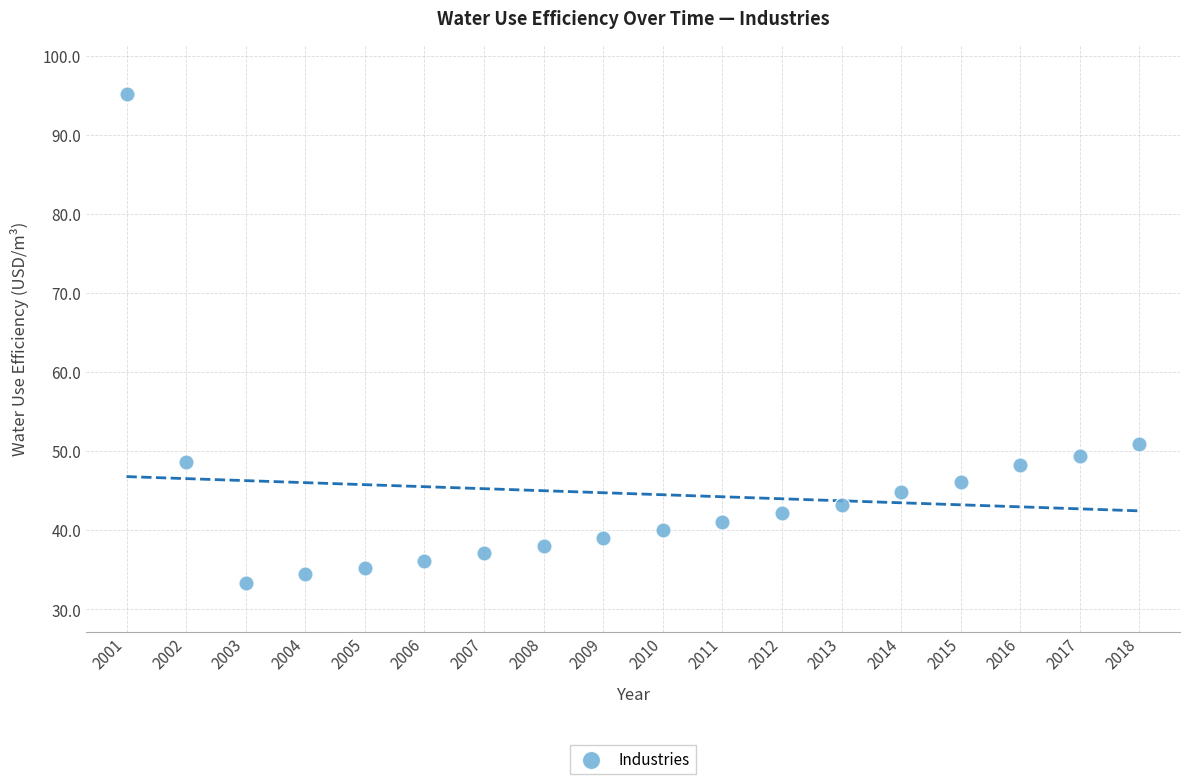

What is the range of X values (max minus min)?

17.0